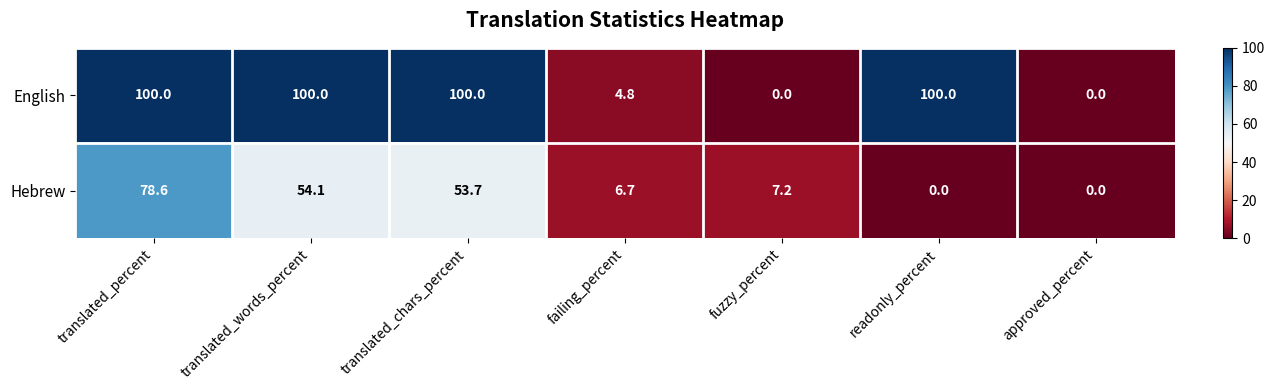

Reading left to right, extract all data points from this chart.

English: 100.0	100.0	100.0	4.8	0.0	100.0	0.0
Hebrew: 78.6	54.1	53.7	6.7	7.2	0.0	0.0